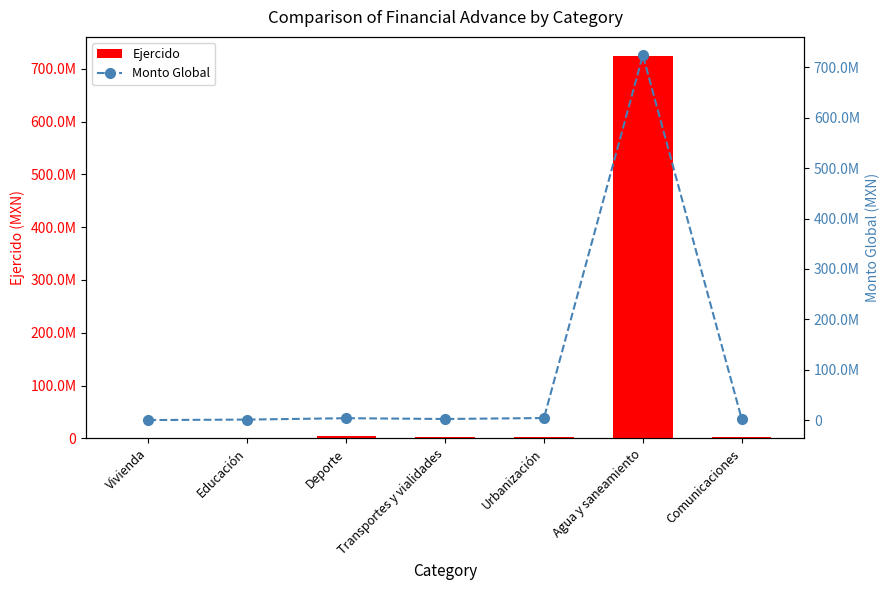

Are the bars horizontal?

No